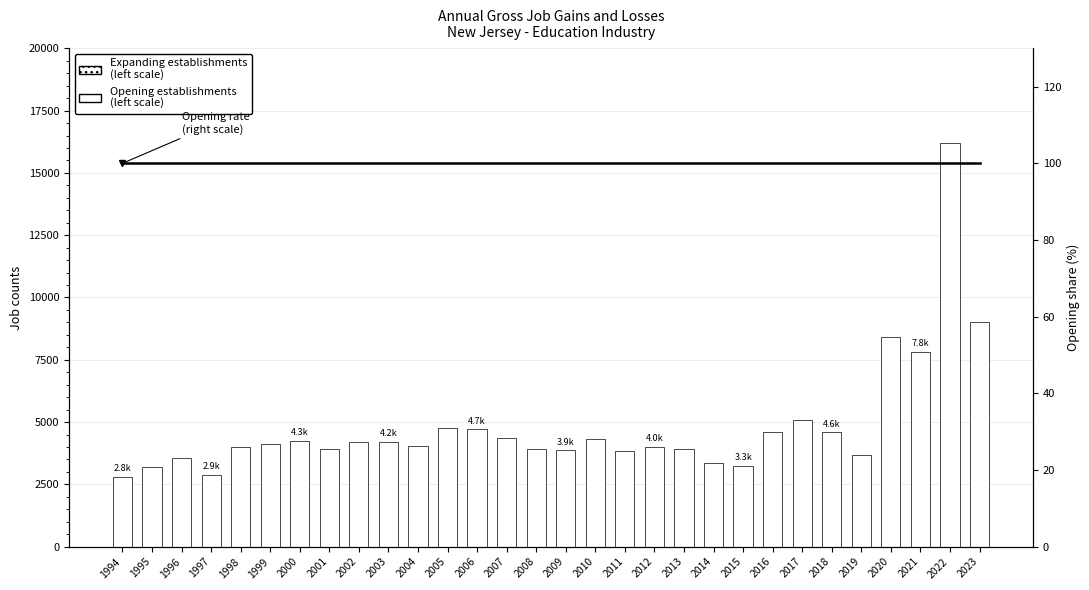

Which series has the widest spread of values?

Opening establishments